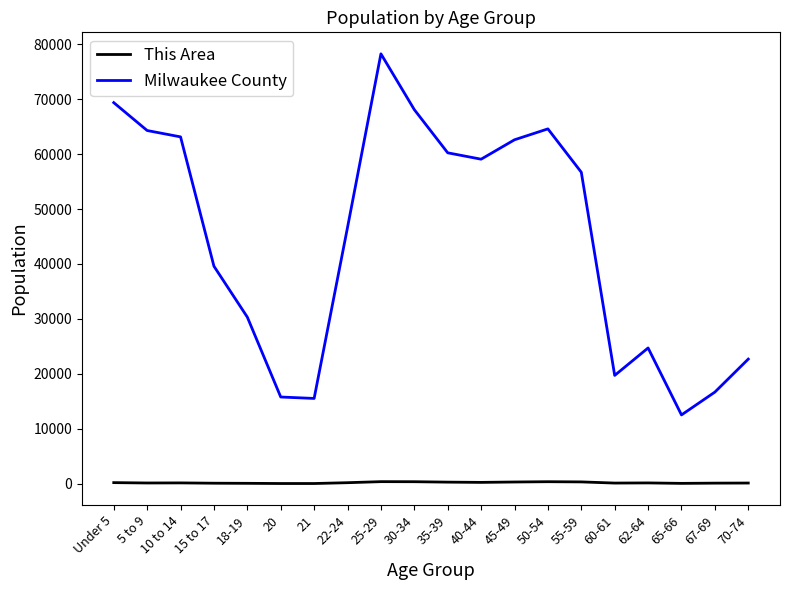

Rank the series at 50-54 from highest to lowest value.

Milwaukee County, This Area